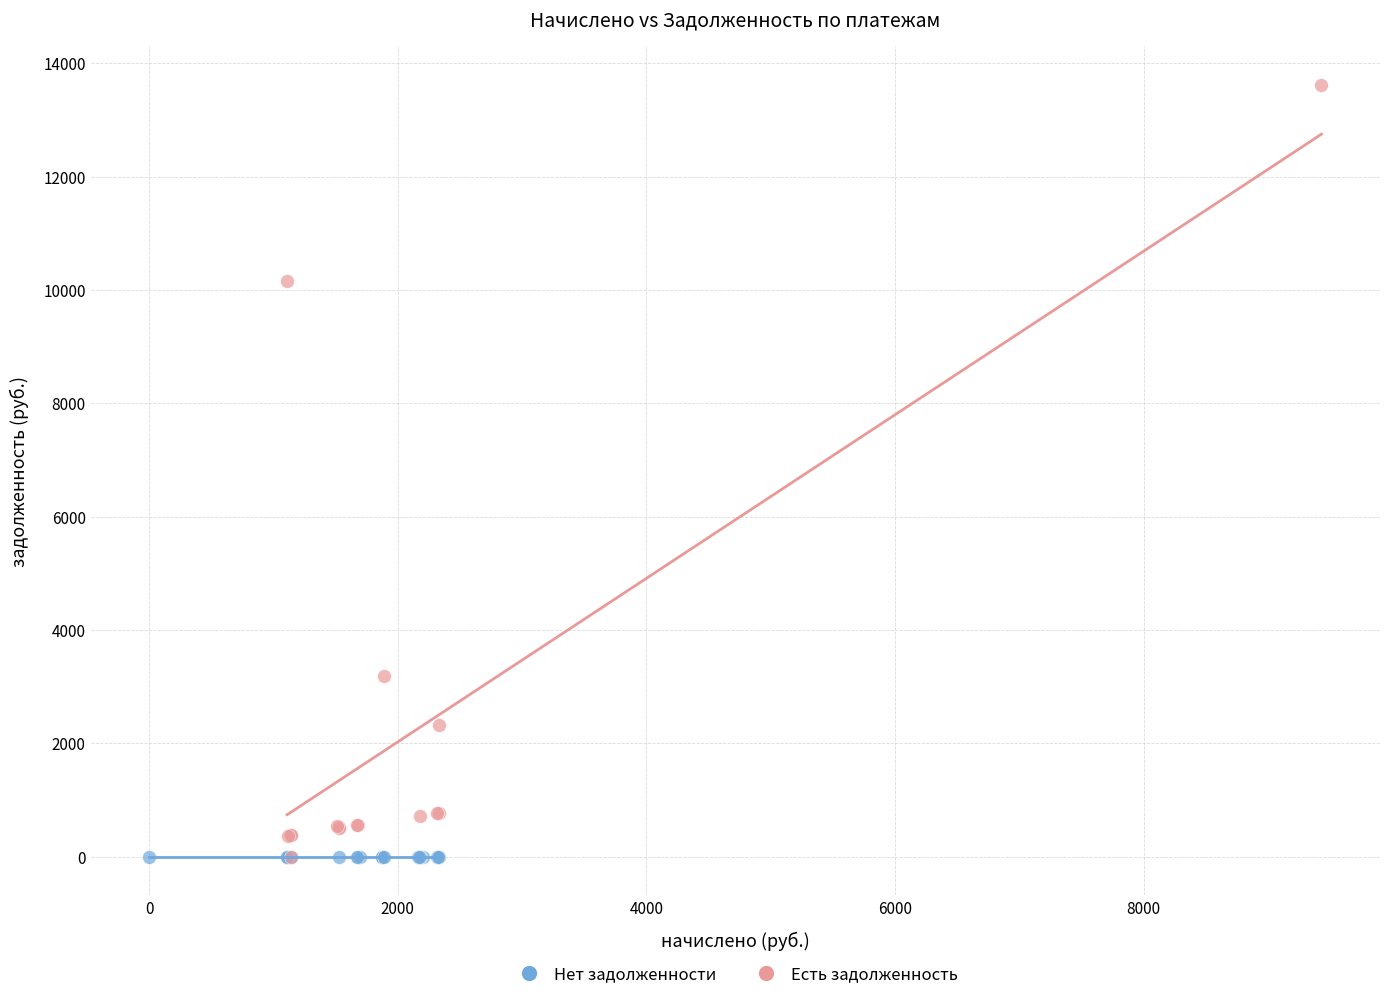

Which series reaches the maximum Y coordinate?

Есть задолженность